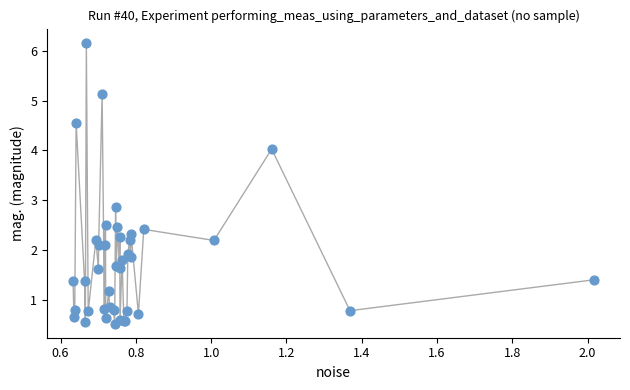

What Y value in the scatter plot is closest to 3?

2.9